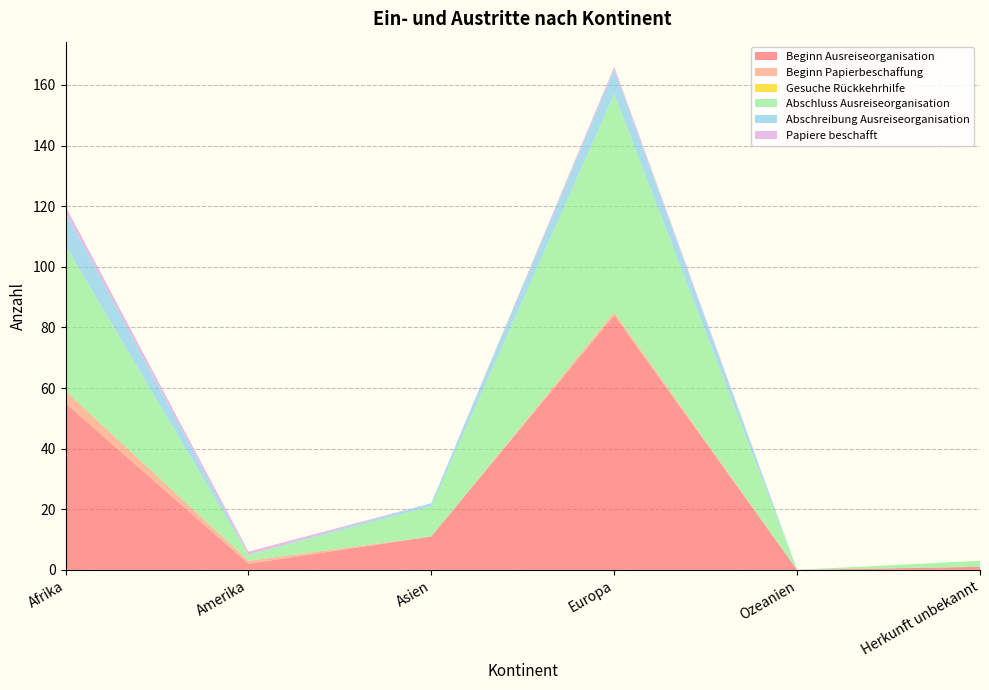

Reading left to right, what are all the values shown in this chart?

Beginn Ausreiseorganisation: 55	2	11	84	0	1
Beginn Papierbeschaffung: 4	1	0	1	0	0
Gesuche Rückkehrhilfe: 0	0	0	0	0	0
Abschluss Ausreiseorganisation: 48	2	10	72	0	2
Abschreibung Ausreiseorganisation: 11	0	1	8	0	0
Papiere beschafft: 2	1	0	1	0	0